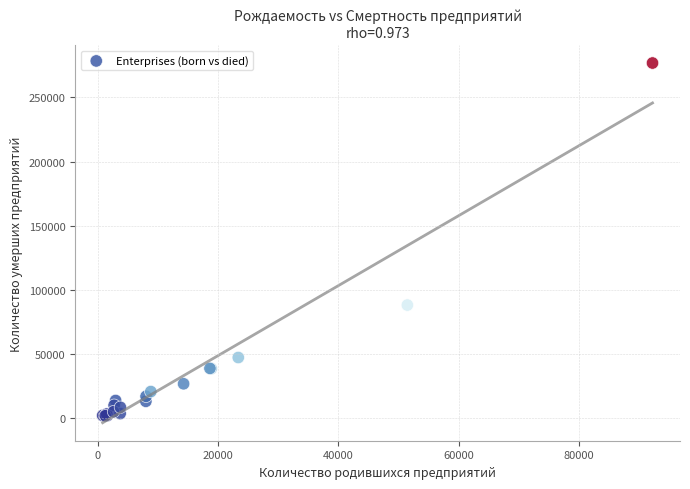

What Y value in the scatter plot is closest to 139206?

87926